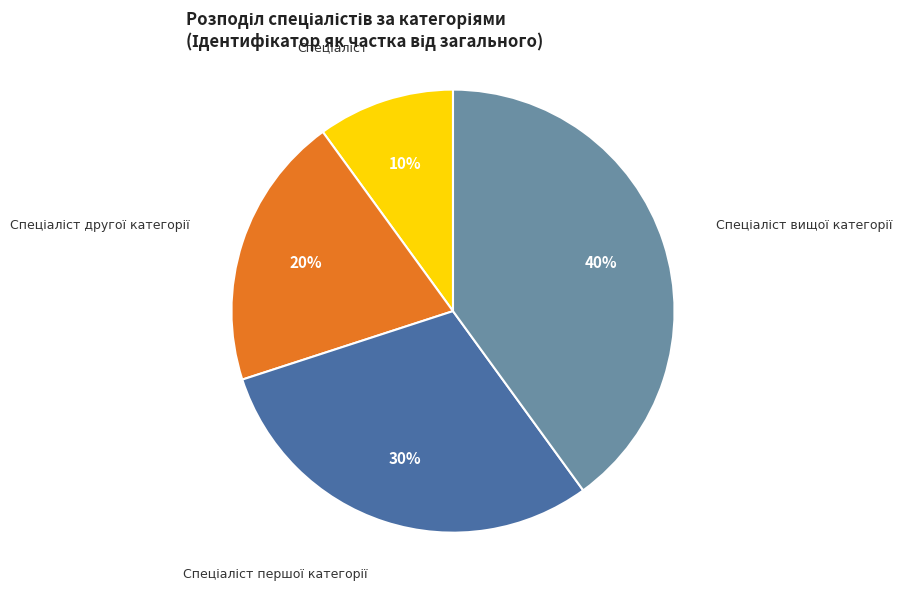

To the nearest percent, what is the average slice percentage?

25%